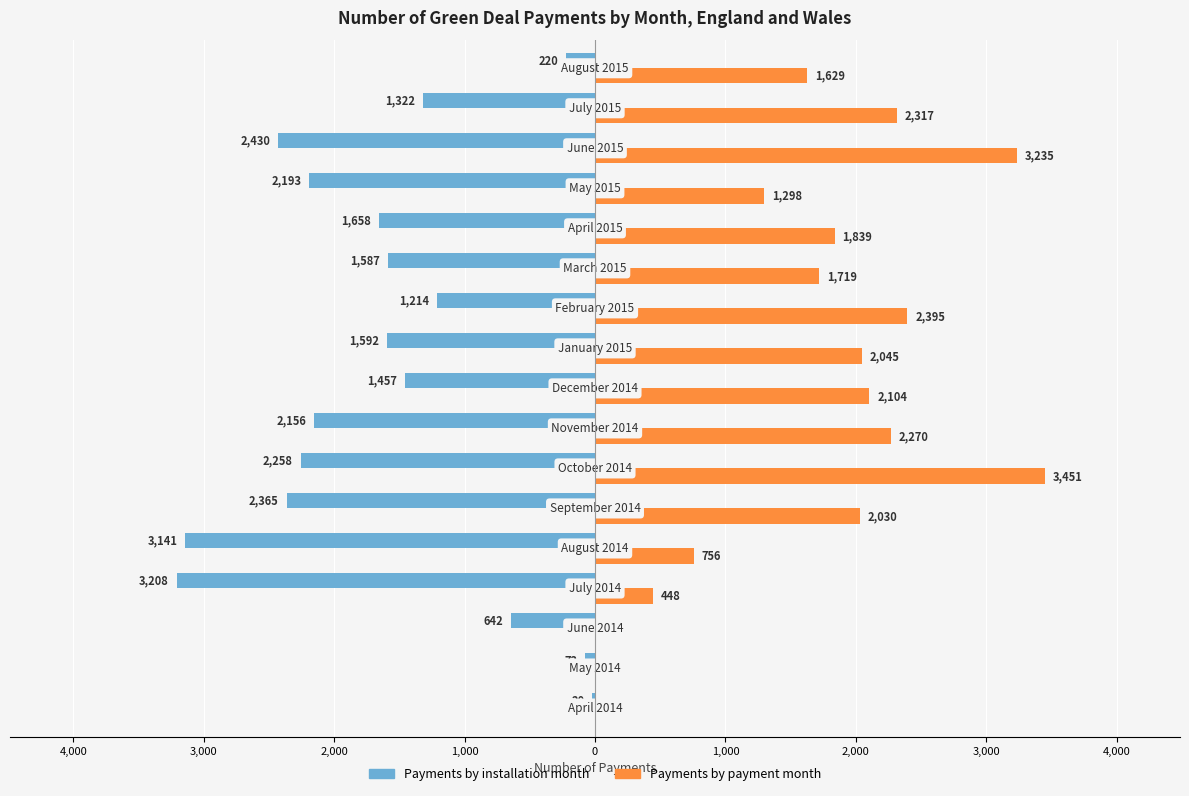

What are all the series names shown in the legend?

Payments by installation month, Payments by payment month